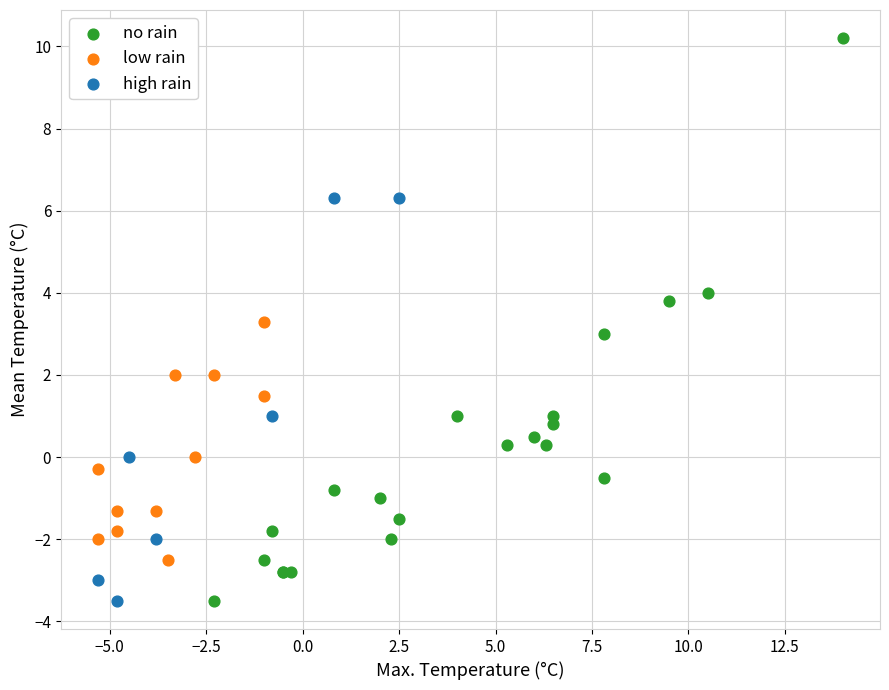

Which series reaches the maximum Y coordinate?

no rain